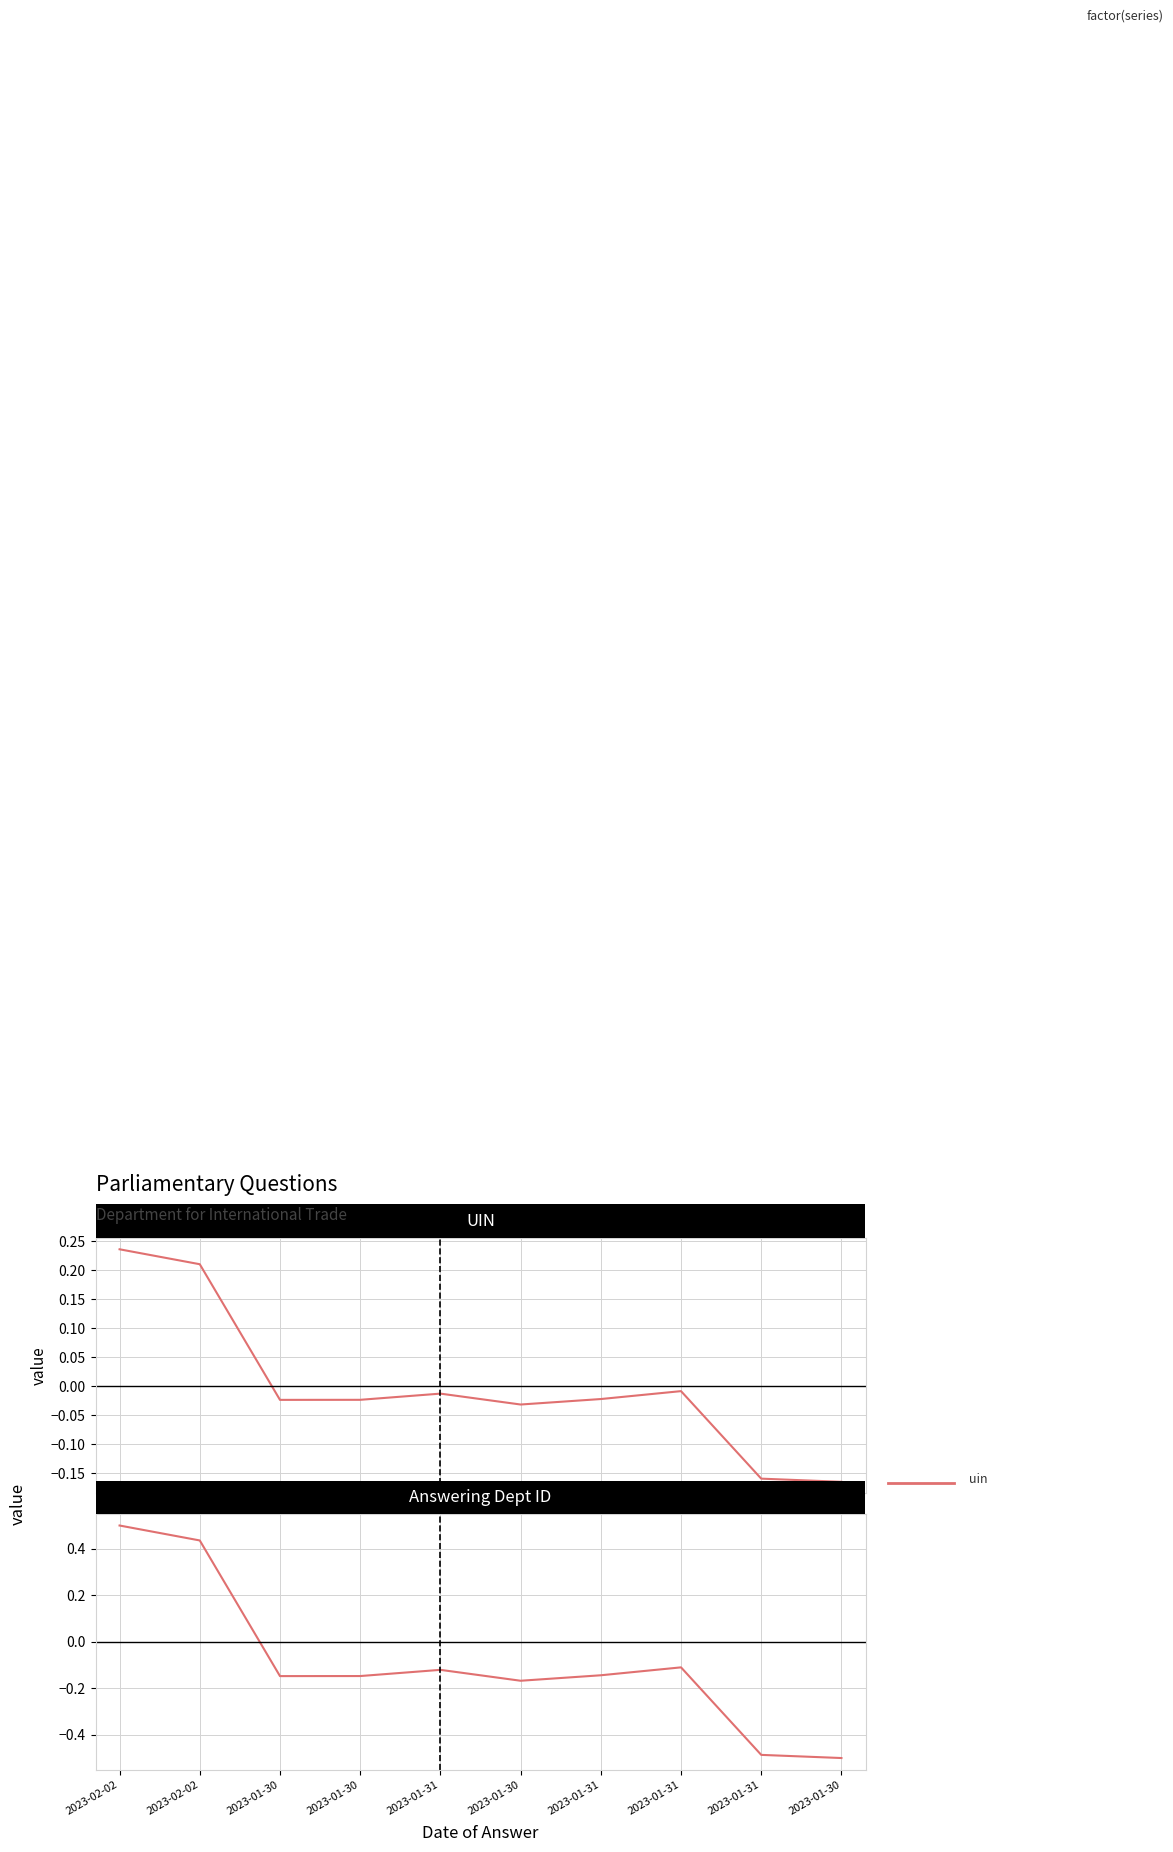

True or false: uin and answering dept id cross at least once.

True